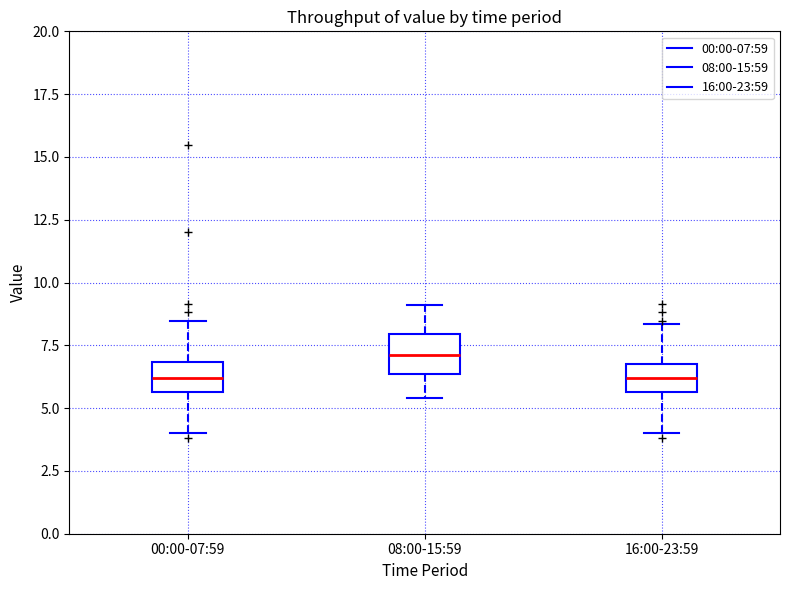

Where is the upper edge of the box for 00:00-07:59 on the y-axis? The values are not printed on the chart, so give them approximately, as read against the axis.

7.0